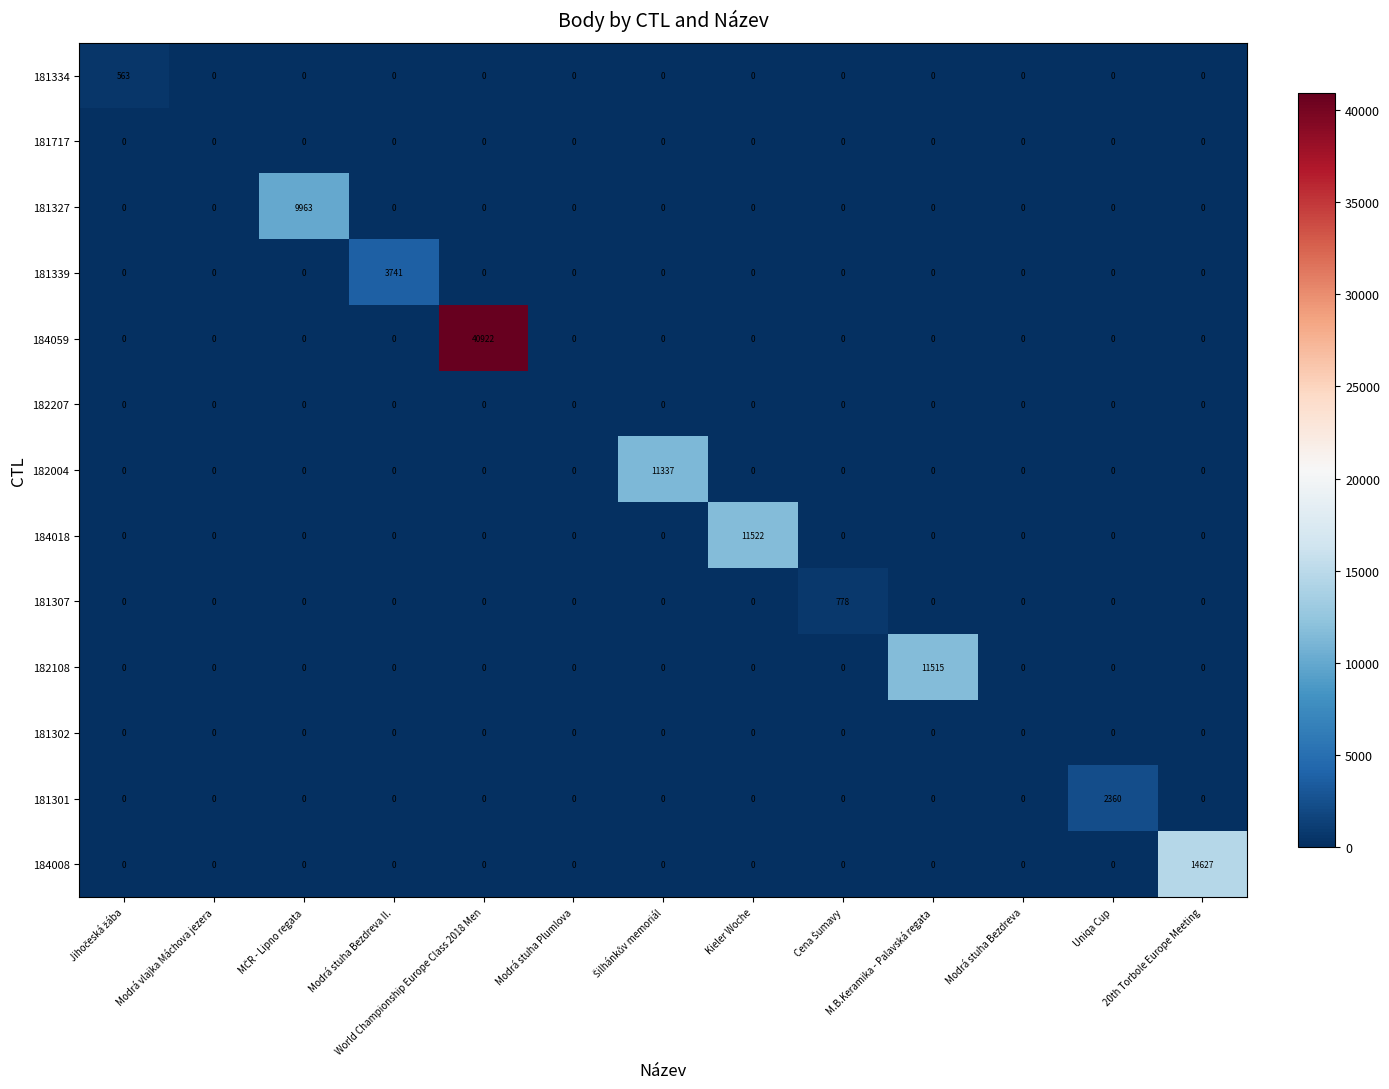

What is the total value across all series at Kieler Woche?

11522